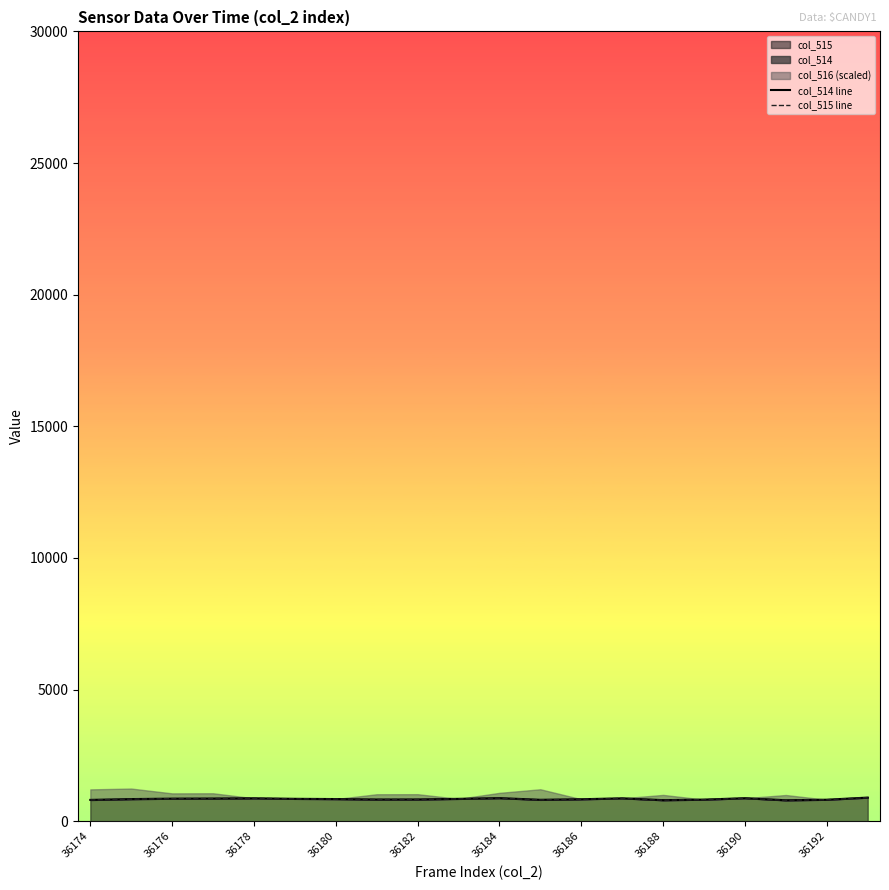

The col_515 series shows 797 at 36188. True or false?

True